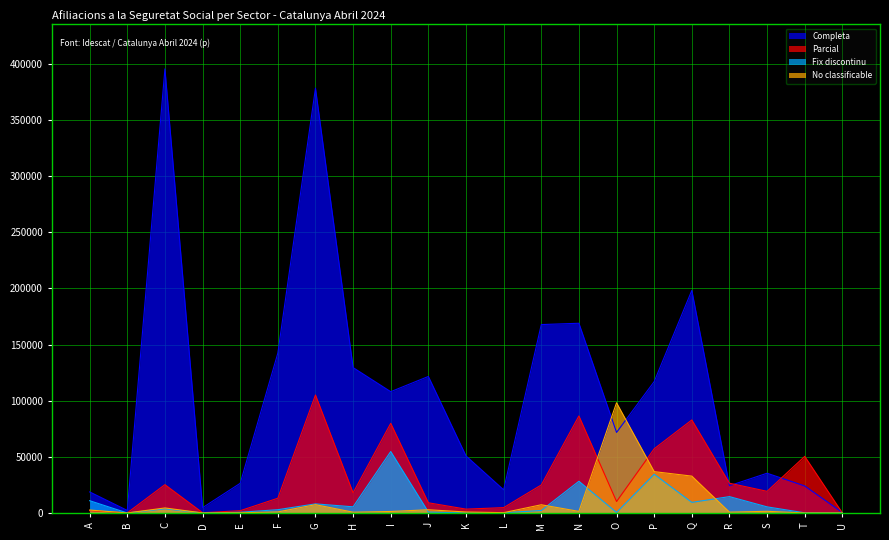

At how many categories does at least one series exceed 257800?

2